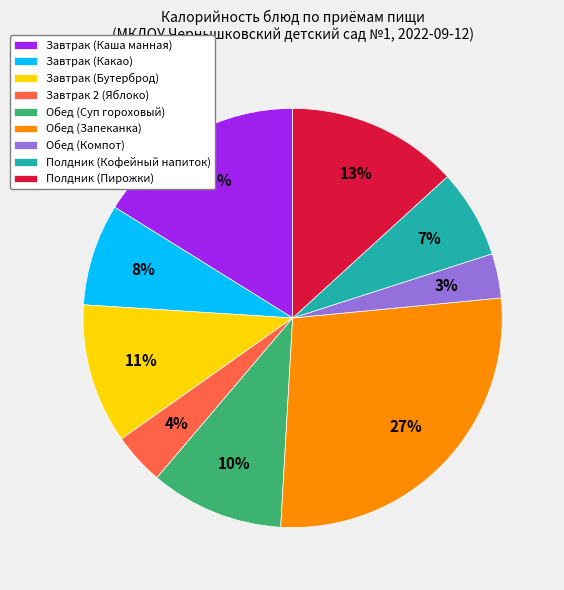

Between Обед (Компот) and Обед (Запеканка), which is larger?

Обед (Запеканка)